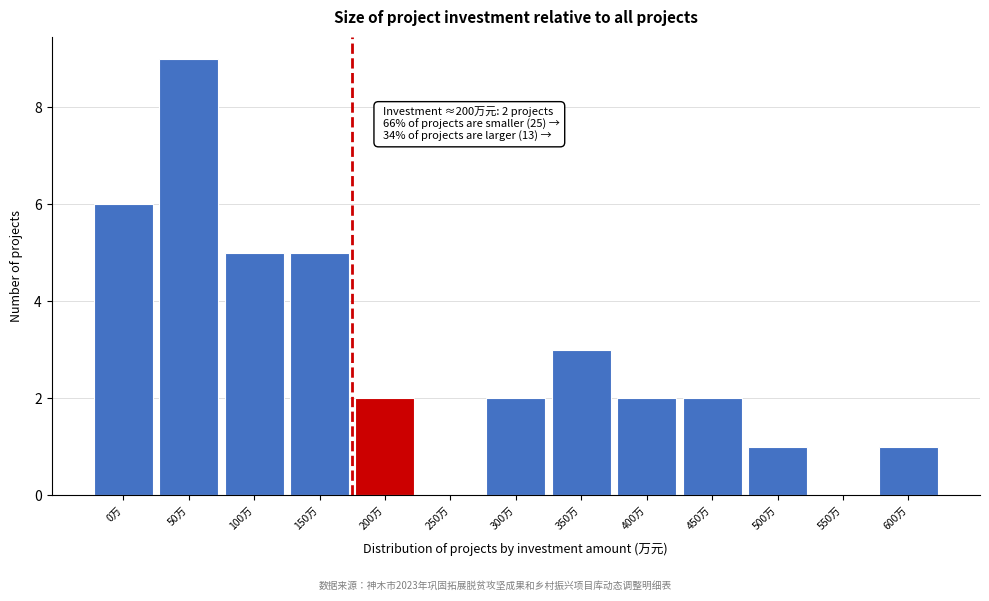

Reading left to right, what are all the values shown in this chart?

0万=6	50万=9	100万=5	150万=5	200万=2	250万=0	300万=2	350万=3	400万=2	450万=2	500万=1	550万=0	600万=1